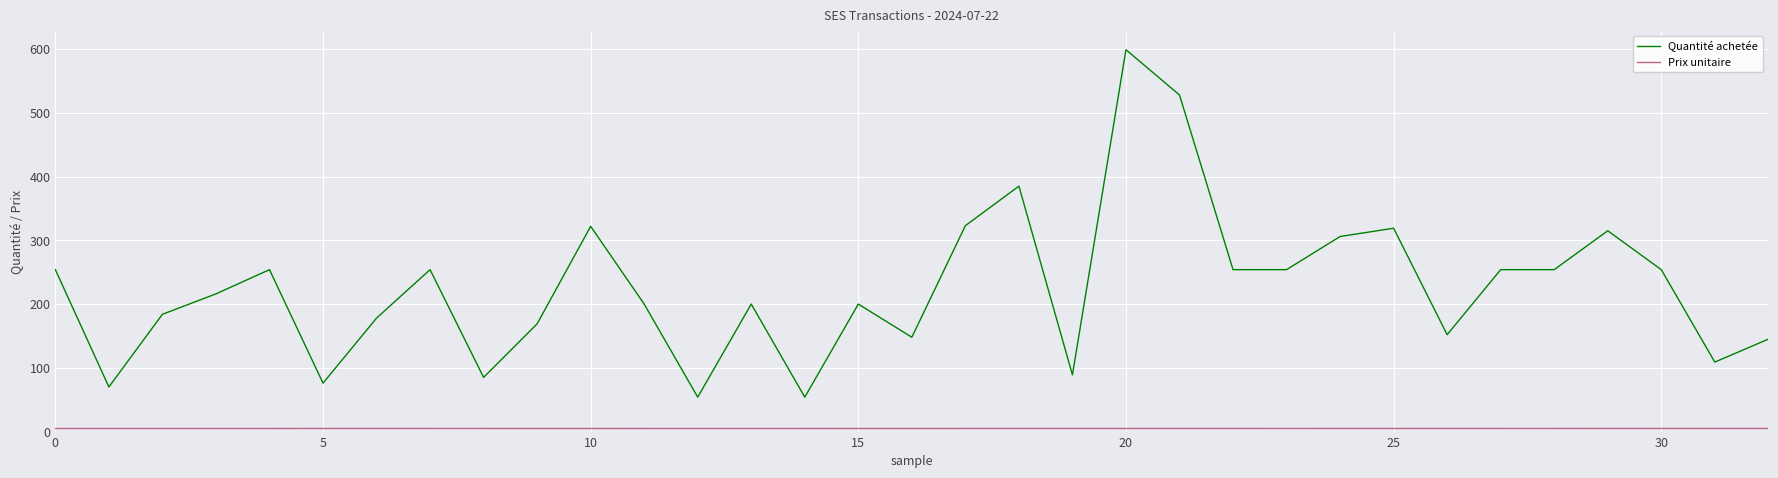

Which series has the largest range (max minus min)?

Quantité achetée